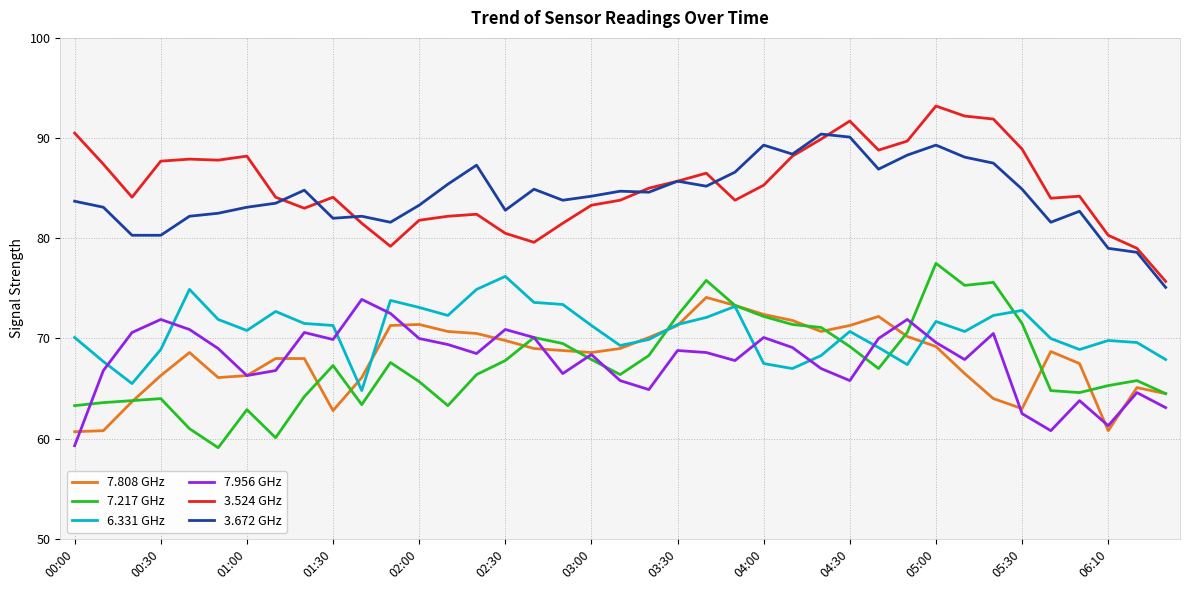

How many interior local peaks does the 7.956 GHz series have?

11